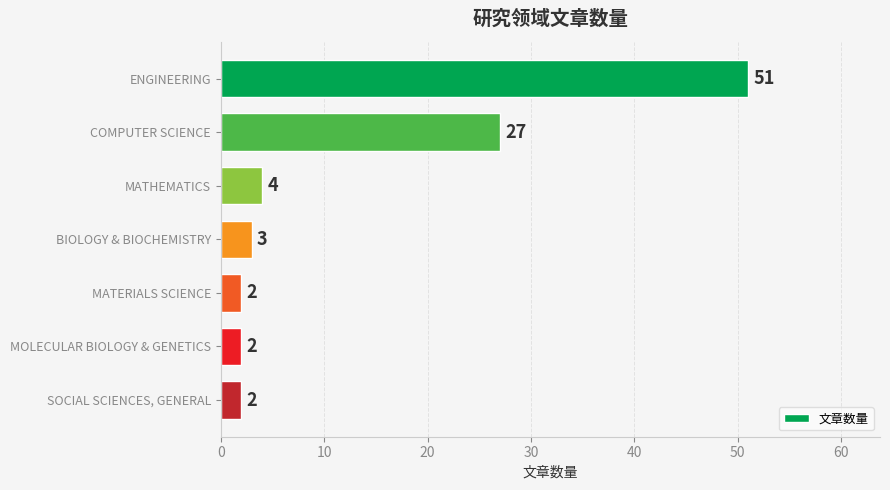

What is the label of the 7th bar from the bottom?

ENGINEERING